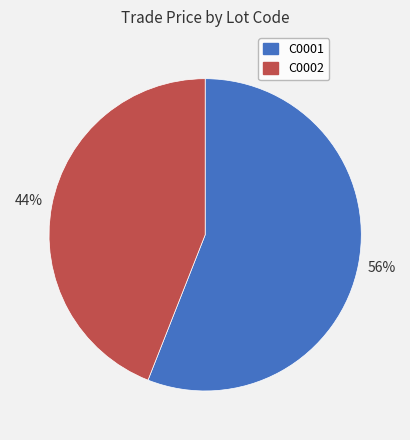

To the nearest percent, what percentage of the pie is C0002?

44%